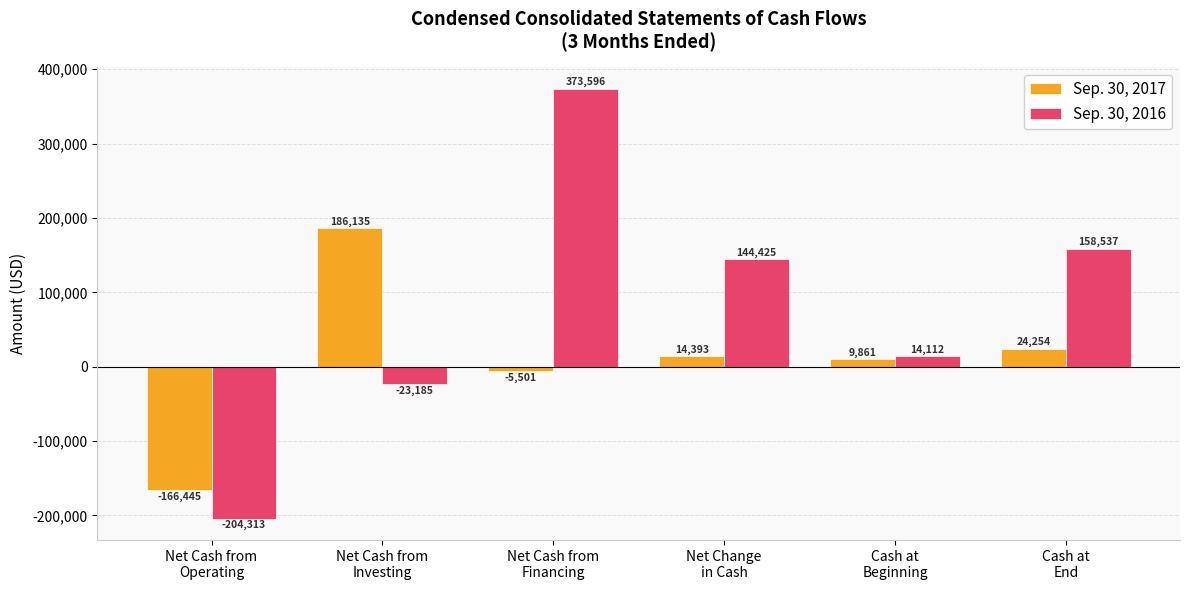

The Sep. 30, 2016 series shows 258433 at Net Cash from
Financing. True or false?

False